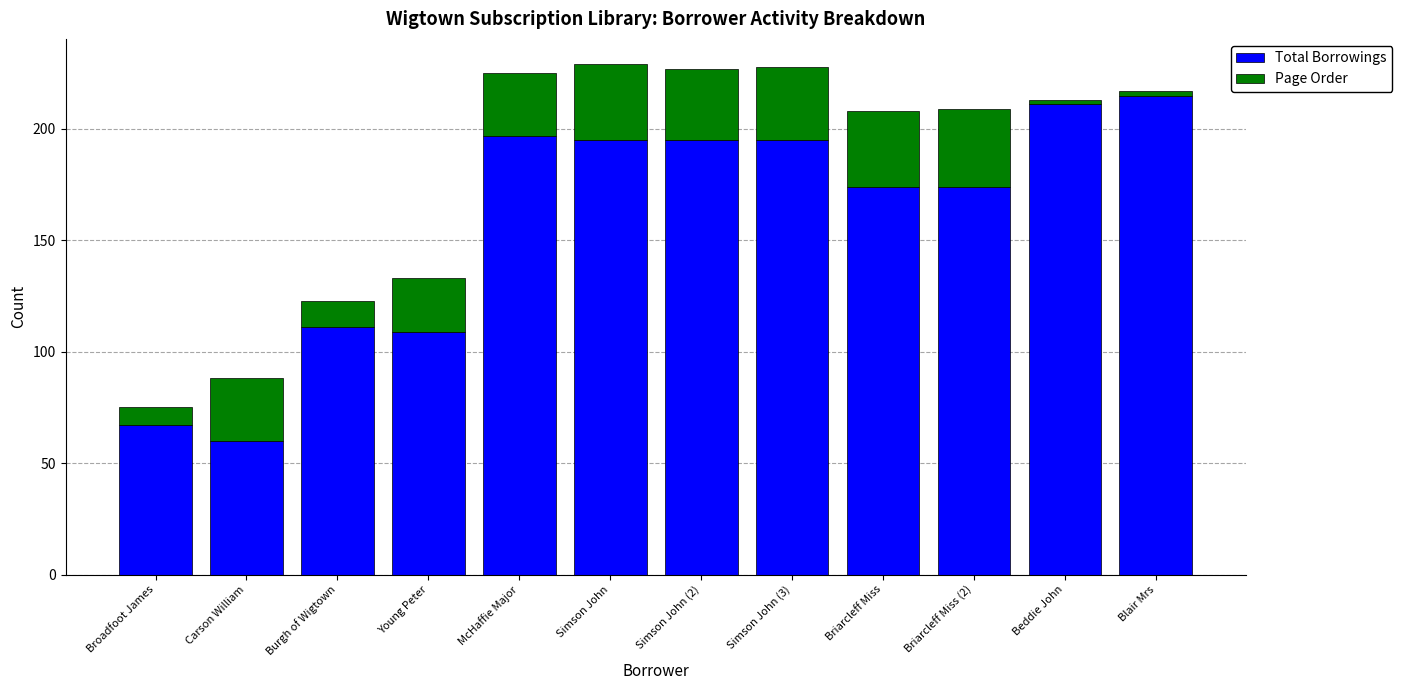

At which label does Total Borrowings reach its minimum?

Carson William